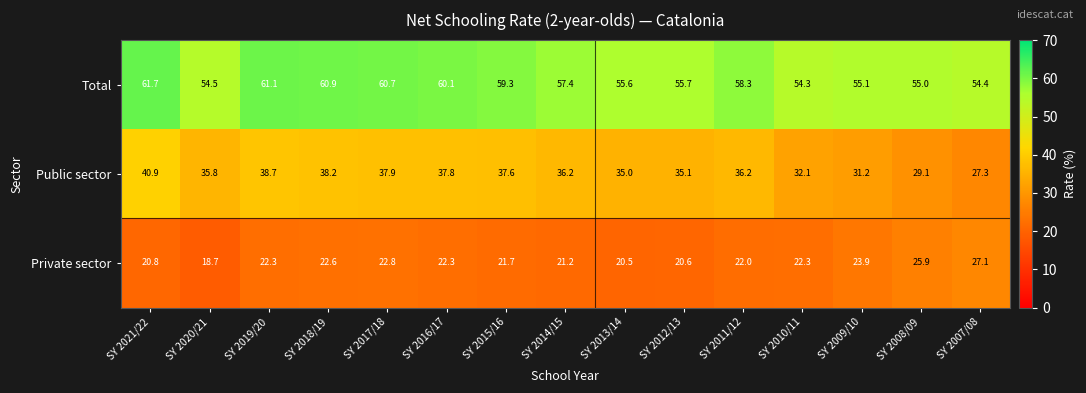

What is the maximum value for Private sector?

27.1